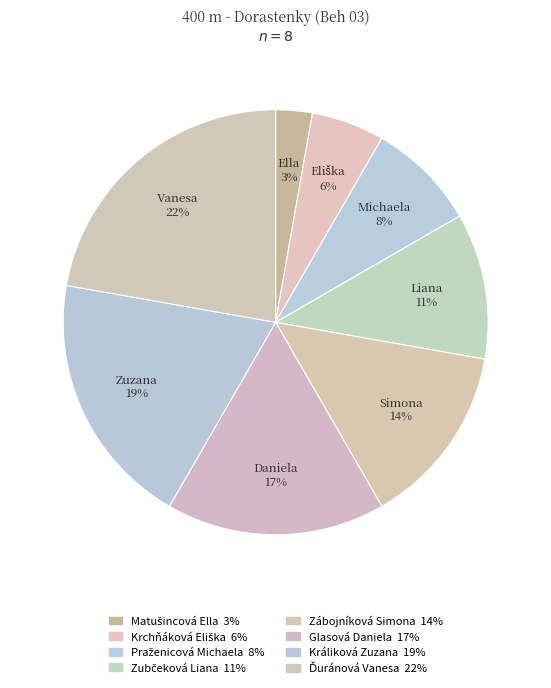

How many slices are in this pie chart?

8